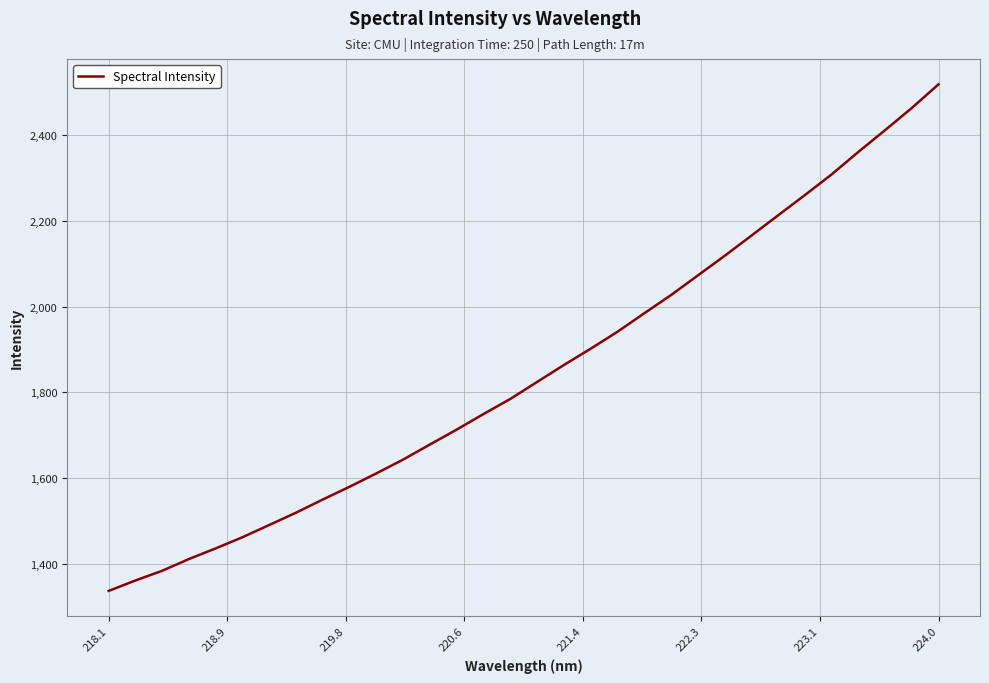

Does the chart have visible grid lines?

Yes